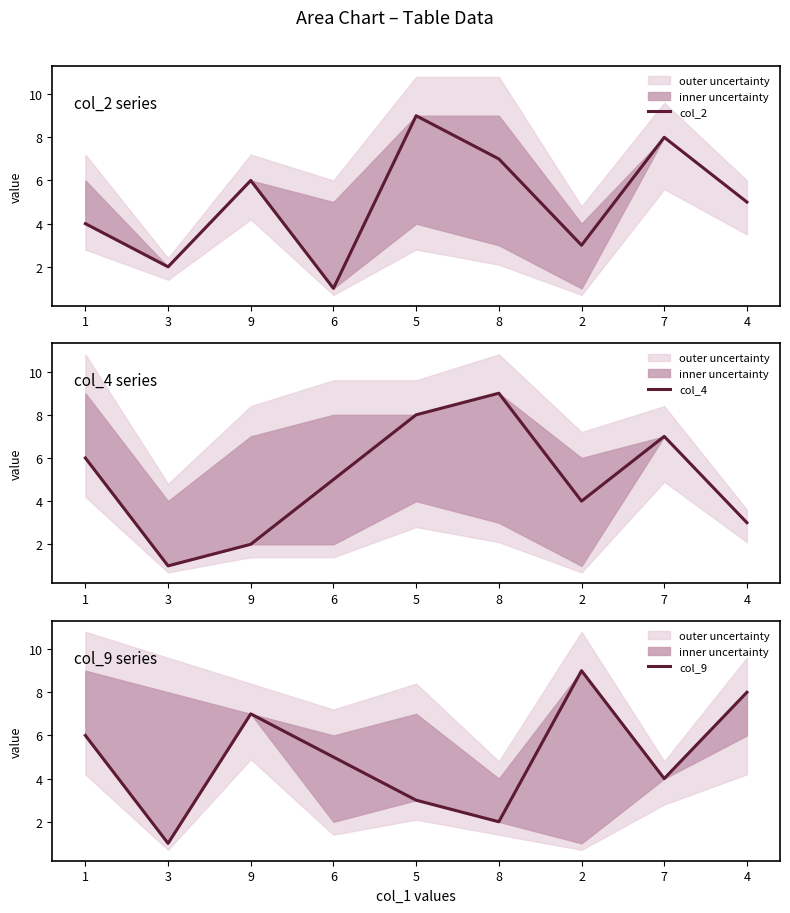

Reading right to left, what are all the values shown in this chart?

col_2: 5	8	3	7	9	1	6	2	4
col_4: 3	7	4	9	8	5	2	1	6
col_9: 8	4	9	2	3	5	7	1	6